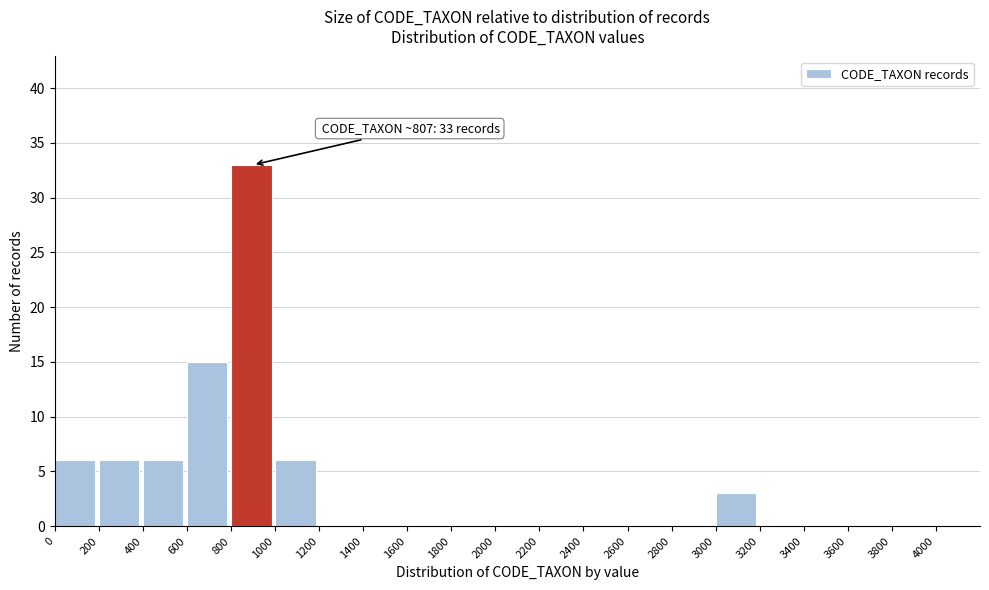

Over which range of the x-axis is the bar tallest?

800 to 1000